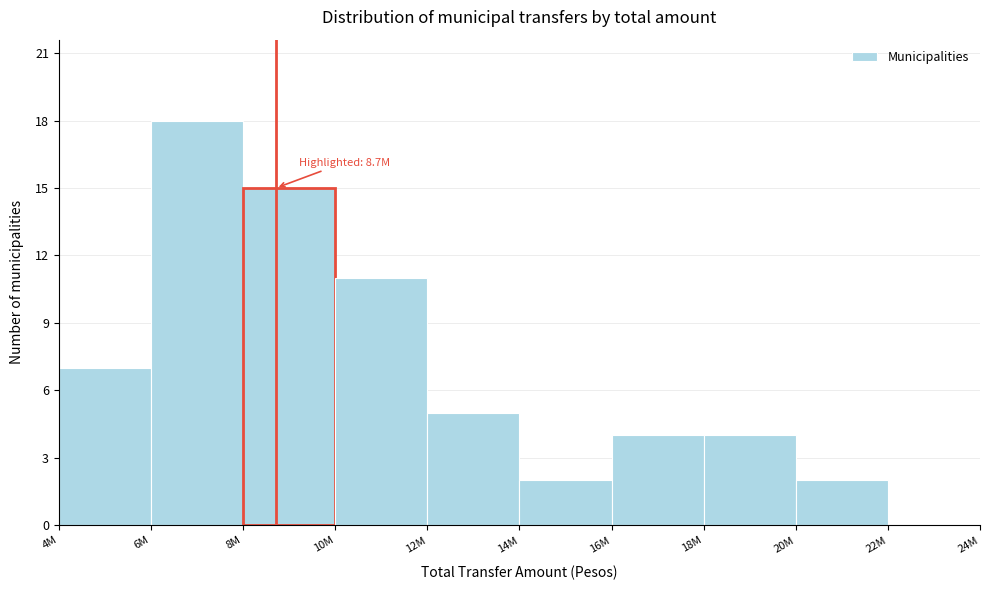

Reading right to left, transcribe all the data shown in this chart.

22M=0	20M=2	18M=4	16M=4	14M=2	12M=5	10M=11	8M=15	6M=18	4M=7